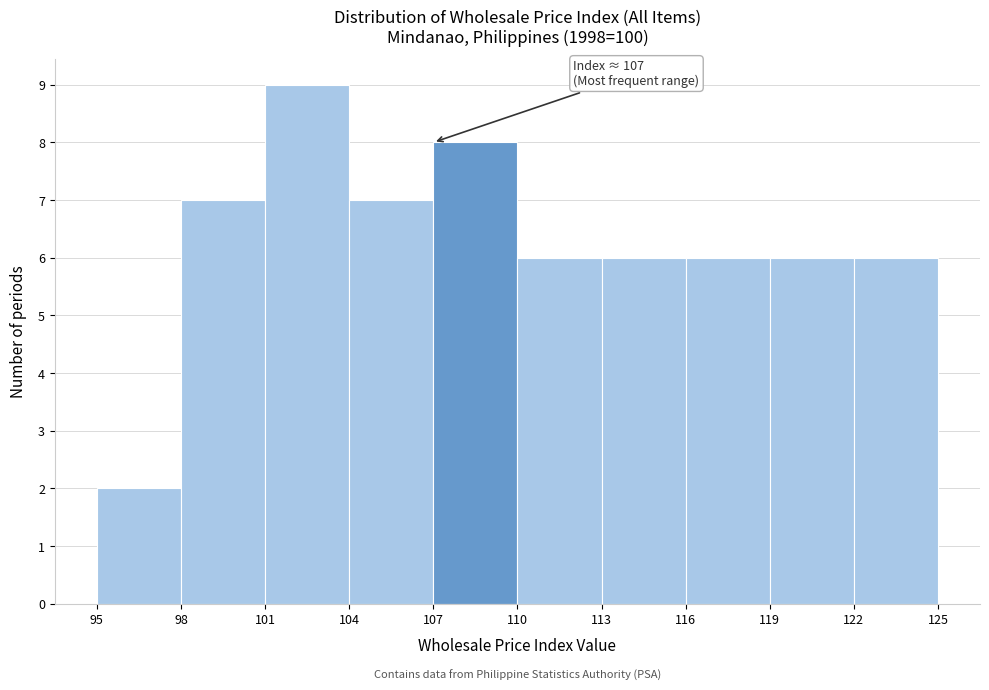

Over which range of the x-axis is the bar tallest?

101 to 104